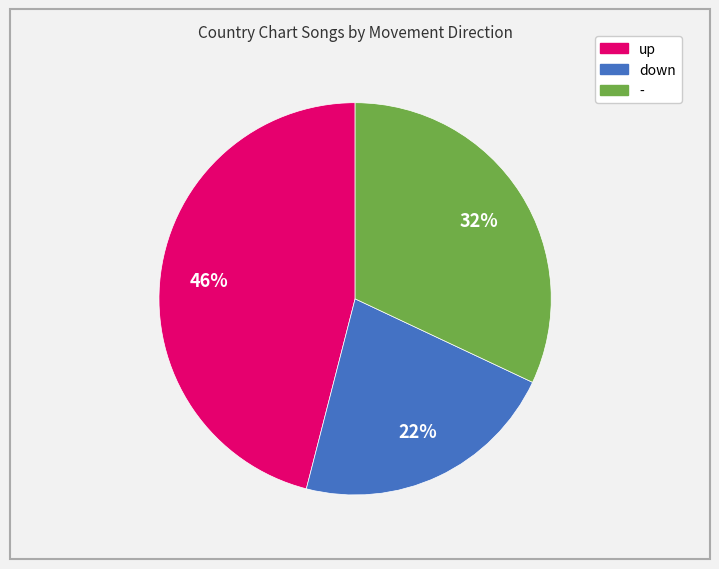

Does down account for over 50% of the chart?

No